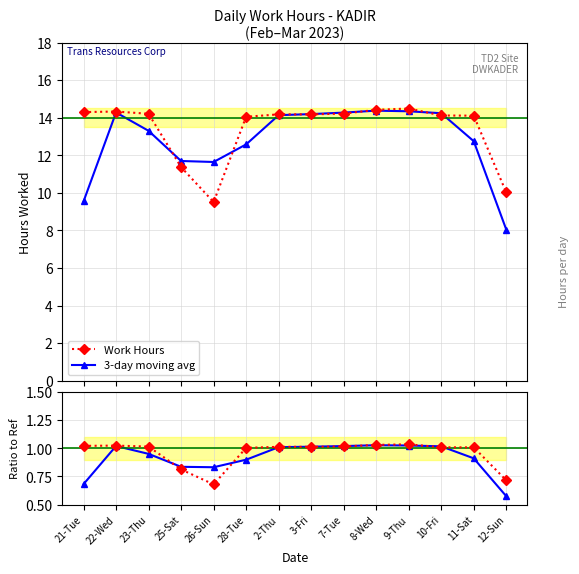

Rank the series by their maximum value, from highest to lowest.

Work Hours, 3-day moving avg, Ratio, Avg Ratio